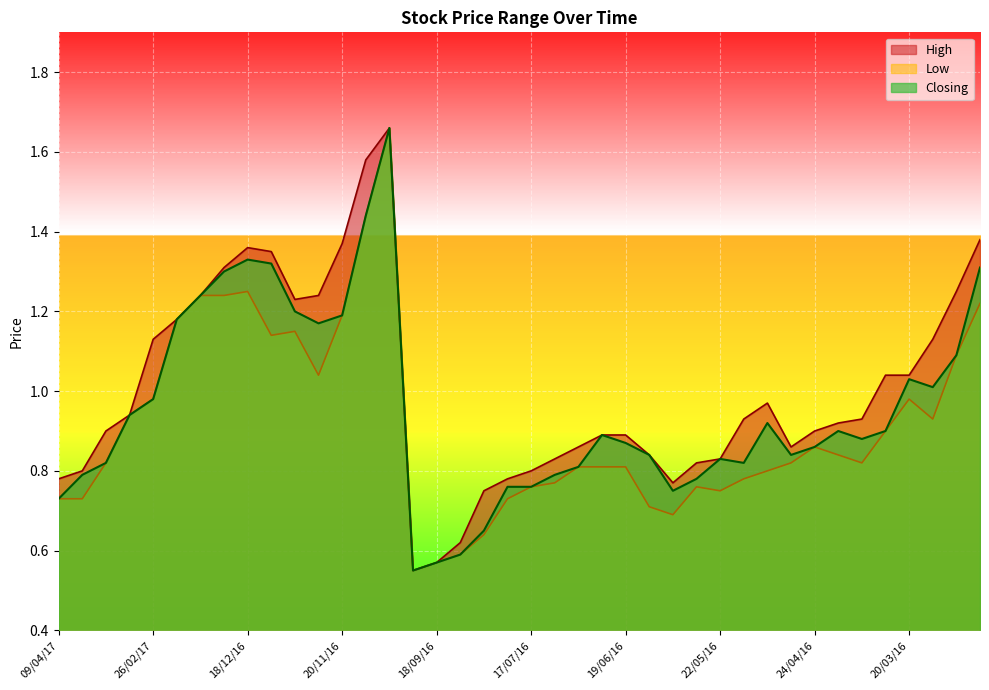

What is the difference between the highest and lowest values at 31/07/16?

0.1